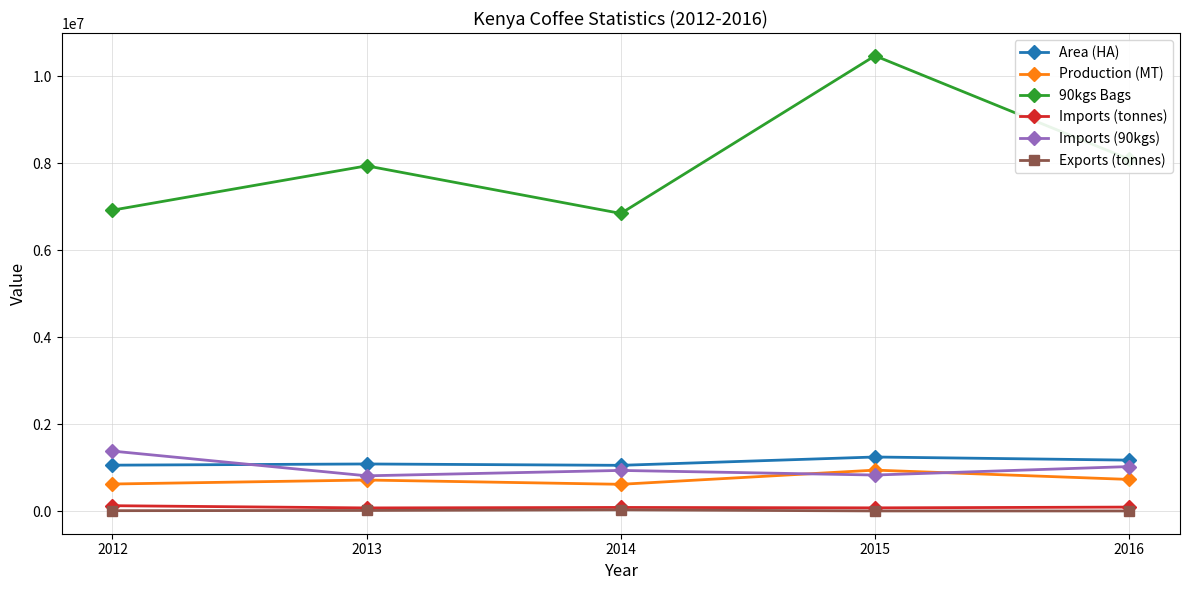

True or false: Imports (90kgs) and Exports (tonnes) intersect in this chart.

False